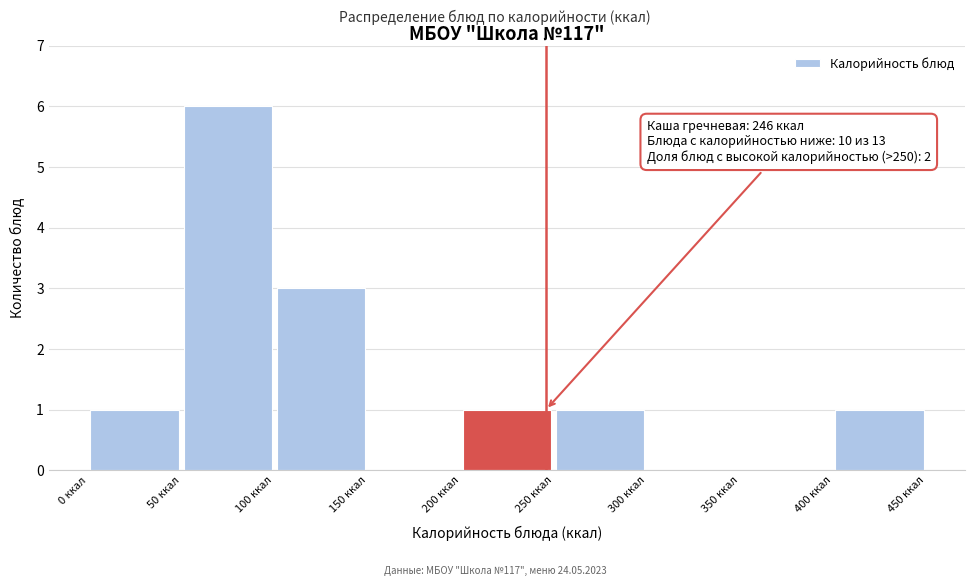

Over which range of the x-axis is the bar tallest?

50 to 100